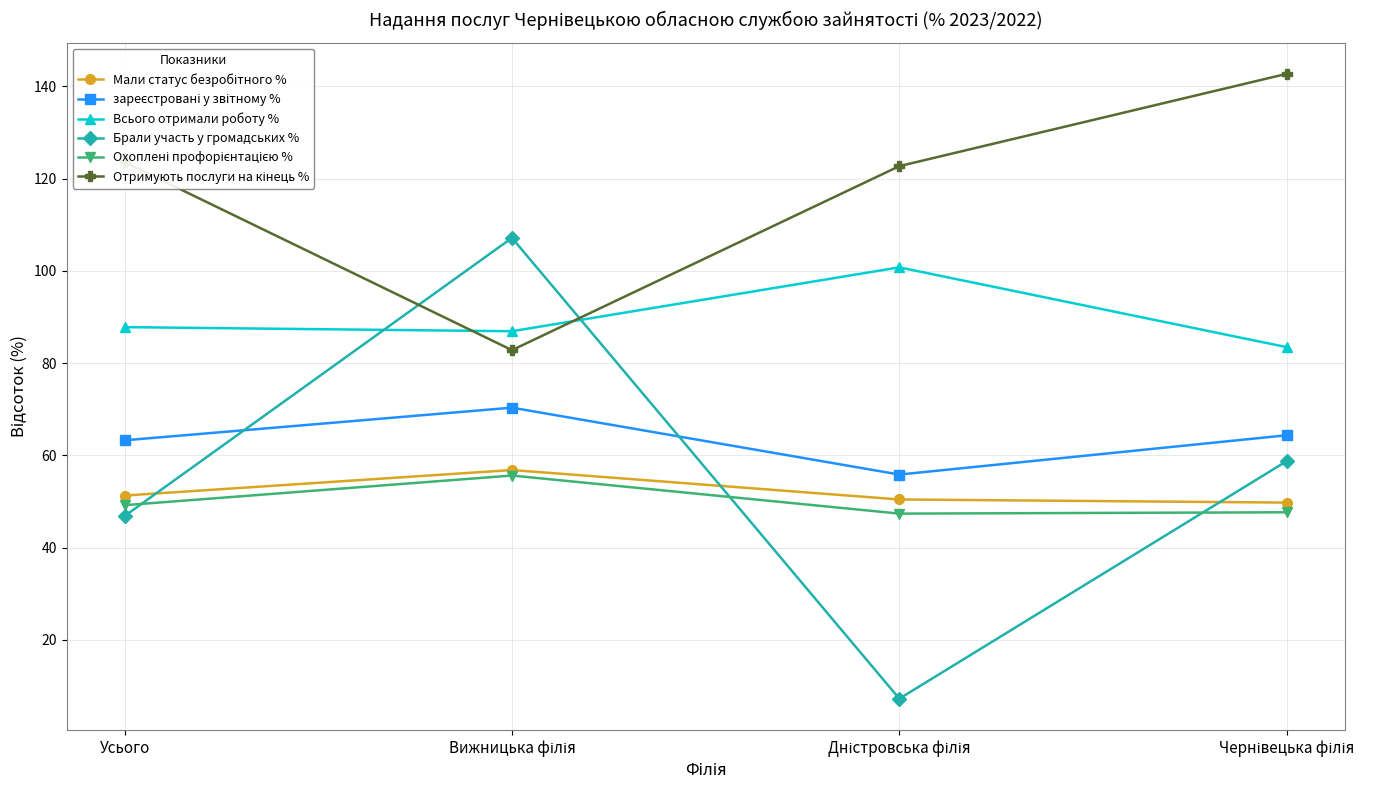

What position from the right is Усього?

4